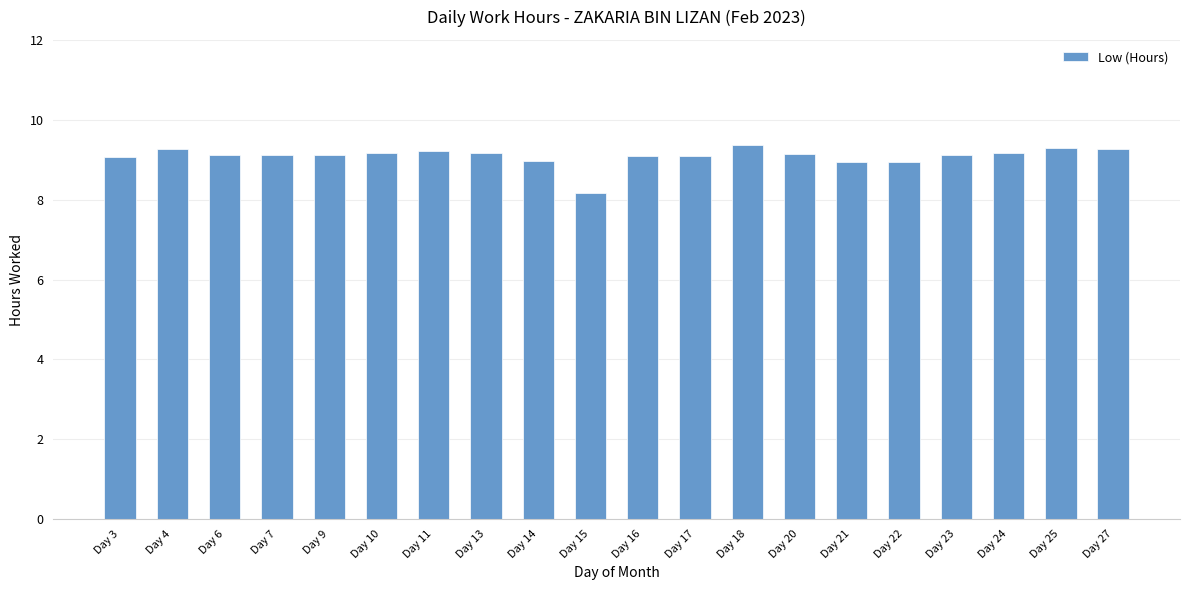

How many data points does each series have?

20